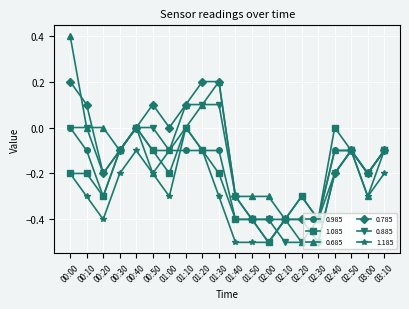

What is the label of the 17th point from the right?

00:30